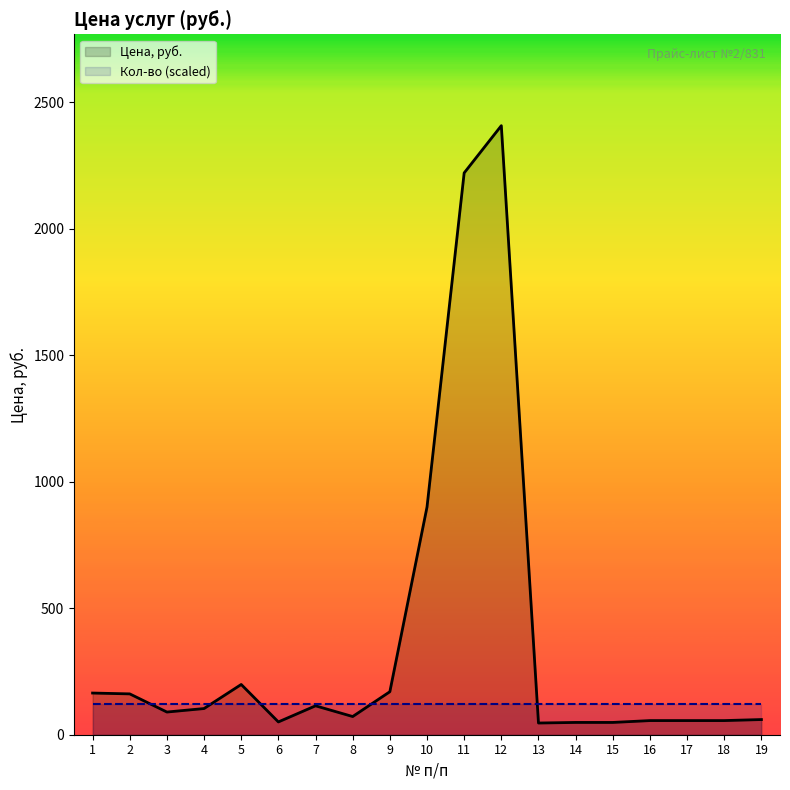

How many values in the Цена, руб. series are below 89?

9